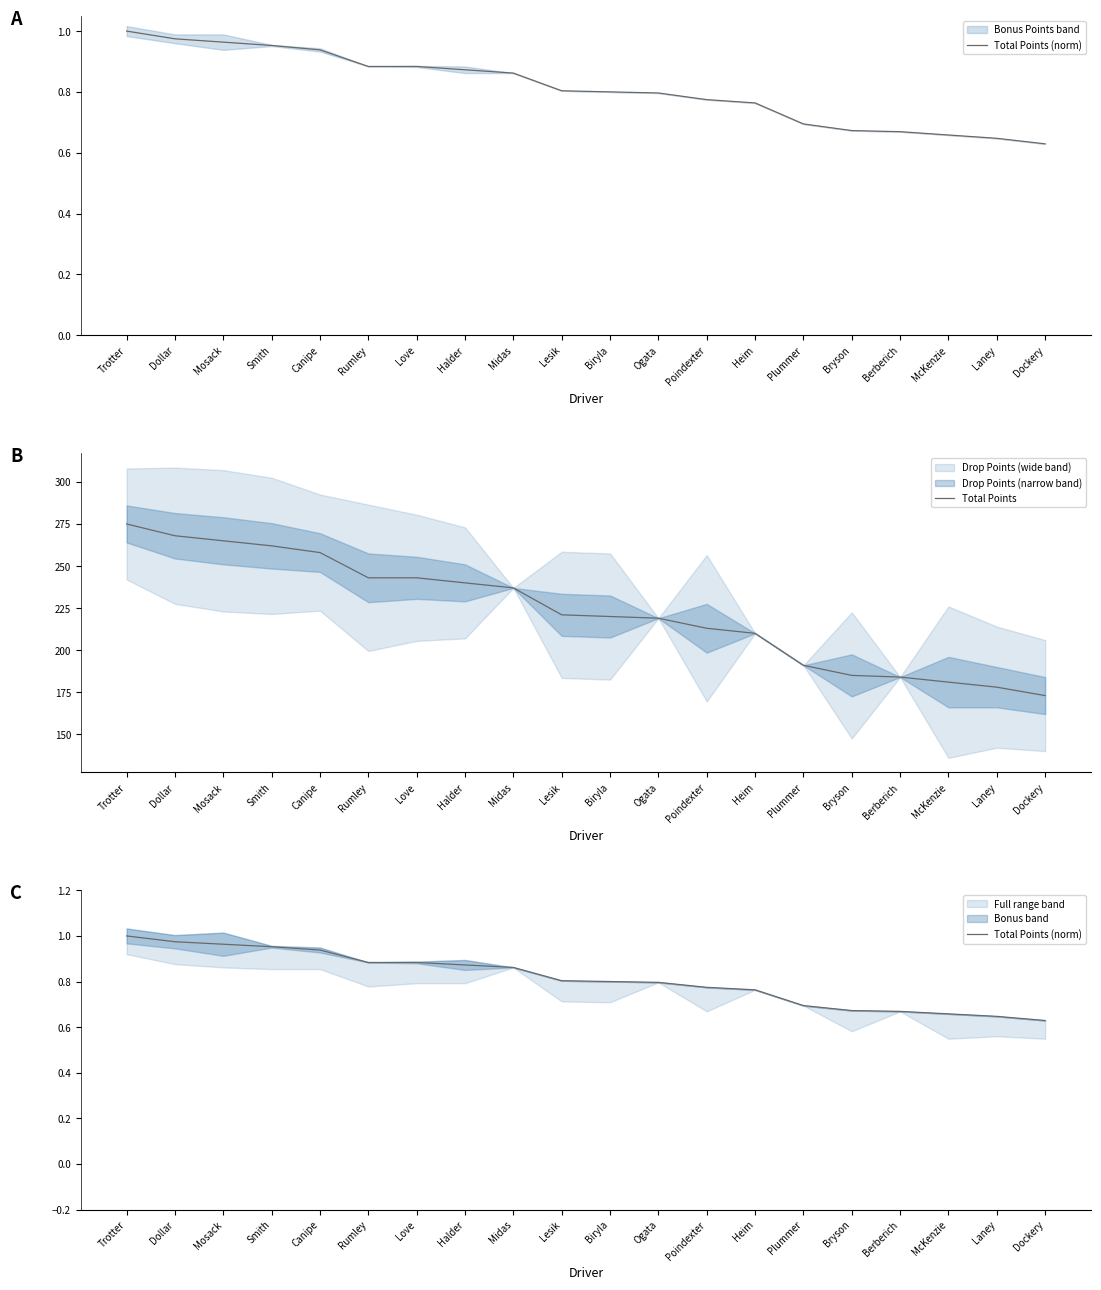

Between Lesik and McKenzie, which series saw the biggest shift?

Total Points